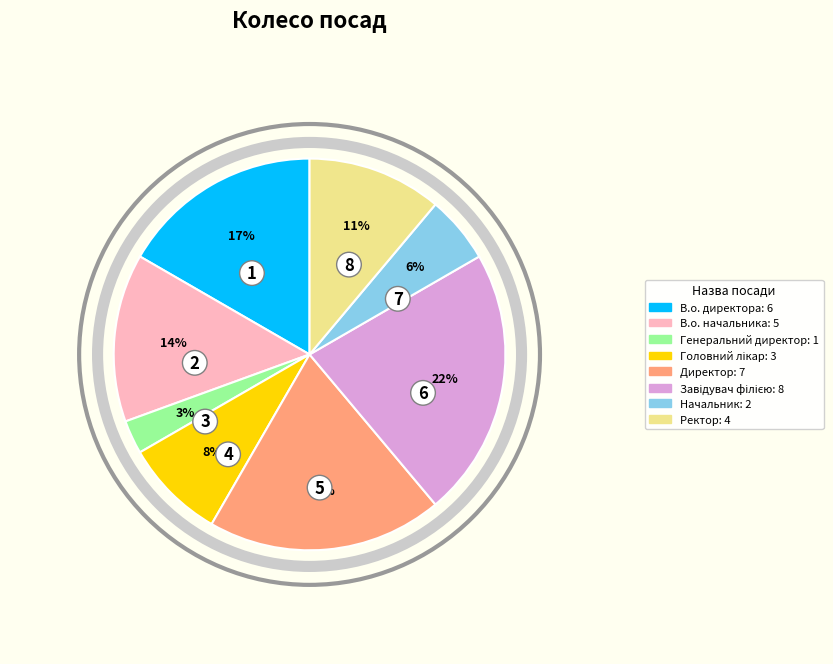

What is the ratio of the value at Начальник to the value at Ректор?

0.5